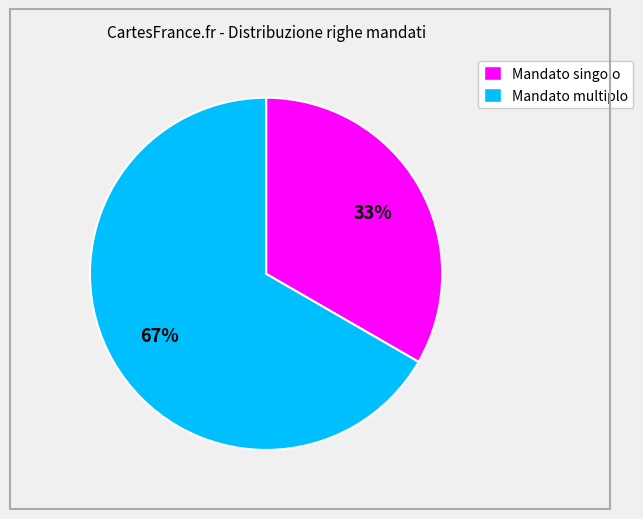

Which category has the smallest portion of the pie?

Mandato singolo